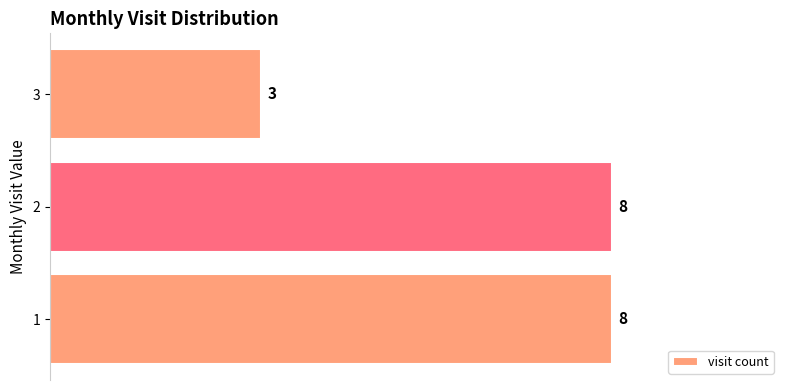

True or false: the data shows 8 at 2.

True